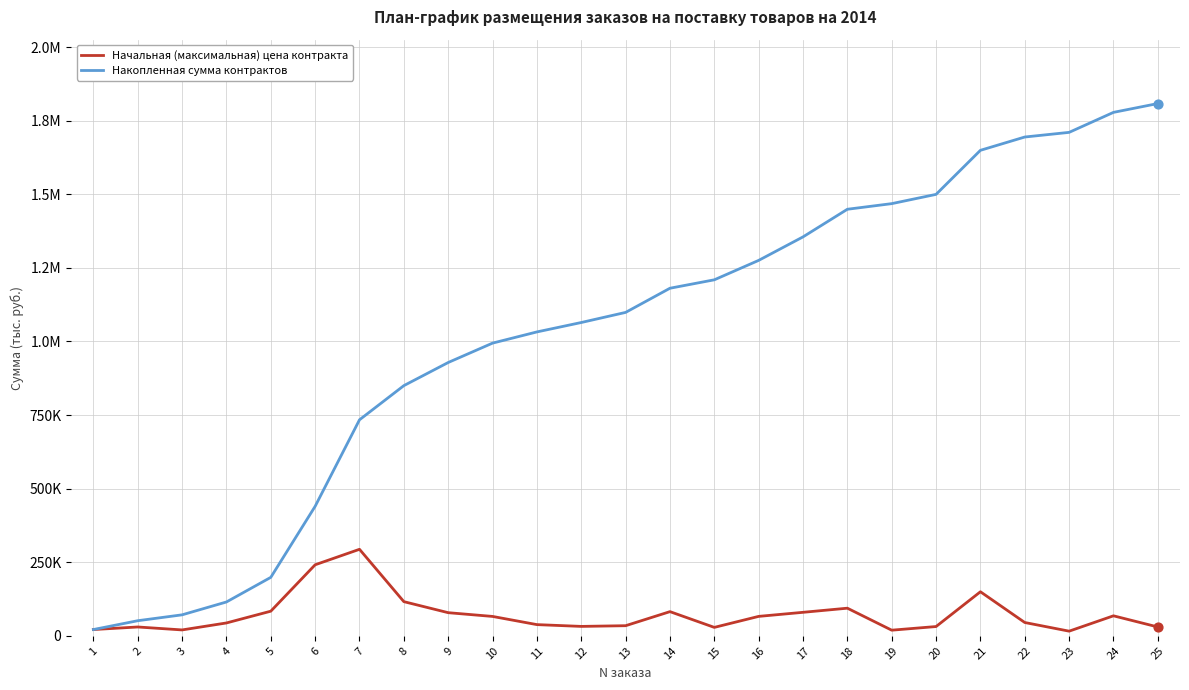

What is the total value across all series at 5?

282.3